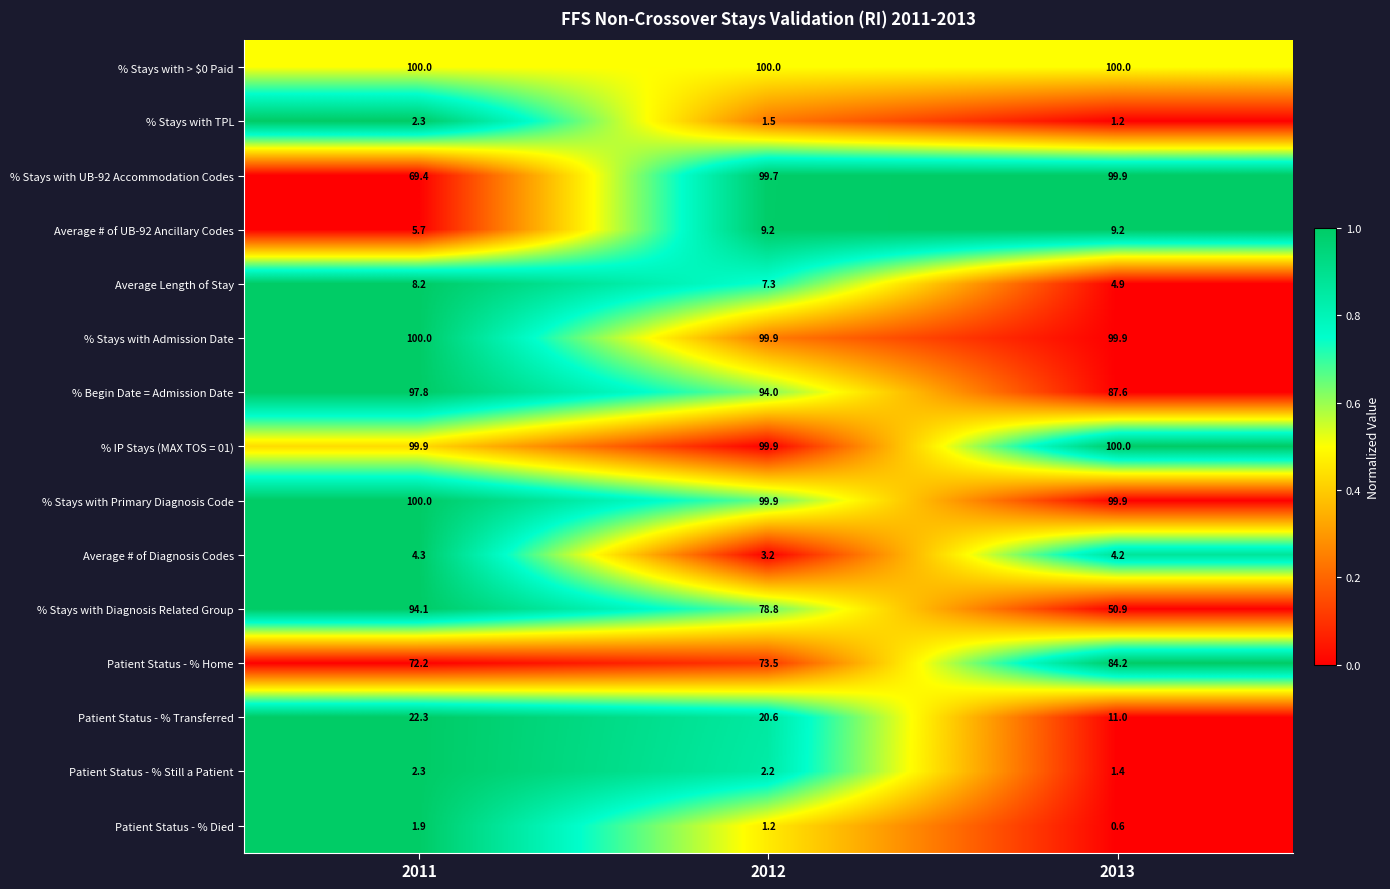

The value of % Begin Date = Admission Date at 2011 is 97.8. True or false?

True